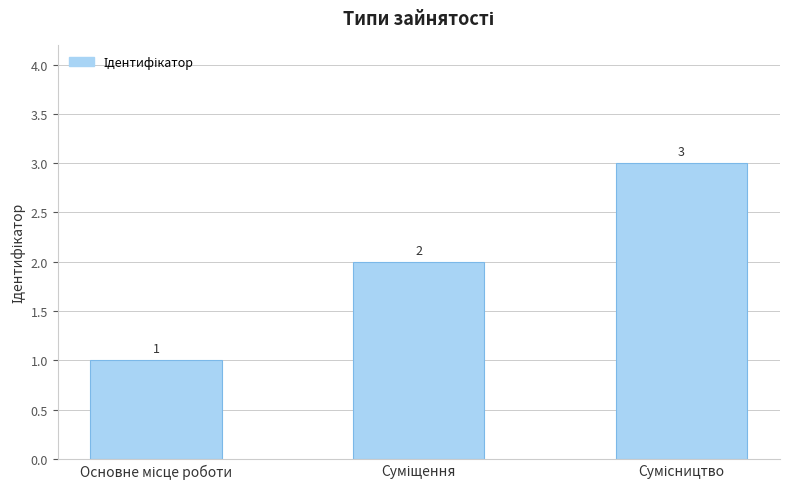

What is the sum of all values?

6